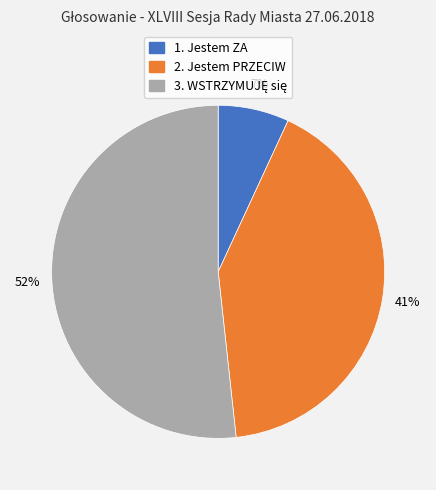

How many slices are in this pie chart?

3